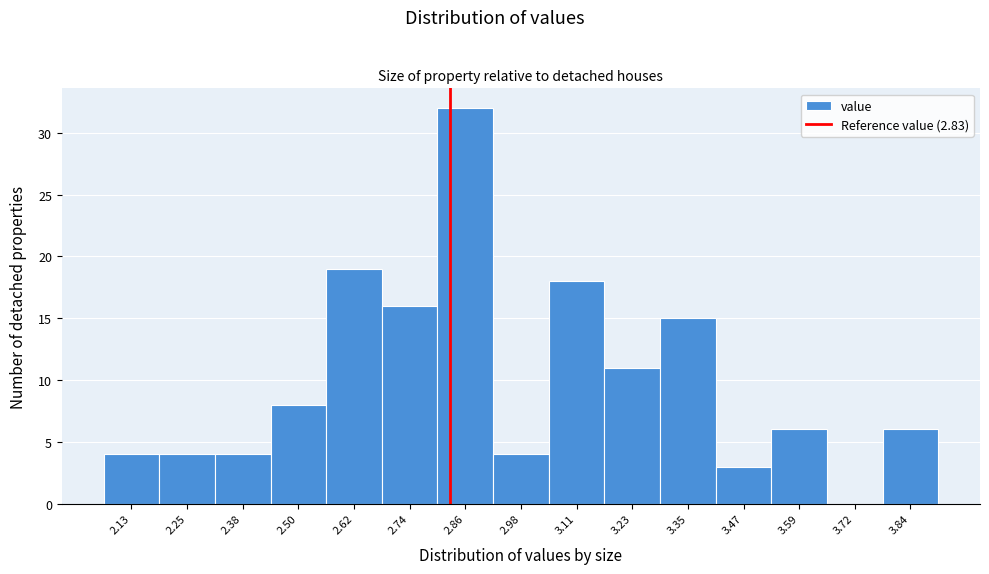

Reading left to right, list every bar in this chart as the range it spans on the x-axis followed by its height. Neither the bar edges nor the heights are printed on the chart, so give them approximately, as read against the axes.

2.070 to 2.192: 4
2.192 to 2.314: 4
2.314 to 2.436: 4
2.436 to 2.558: 8
2.558 to 2.680: 19
2.680 to 2.802: 16
2.802 to 2.924: 32
2.924 to 3.046: 4
3.046 to 3.168: 18
3.168 to 3.290: 11
3.290 to 3.412: 15
3.412 to 3.534: 3
3.534 to 3.656: 6
3.656 to 3.778: 0
3.778 to 3.900: 6